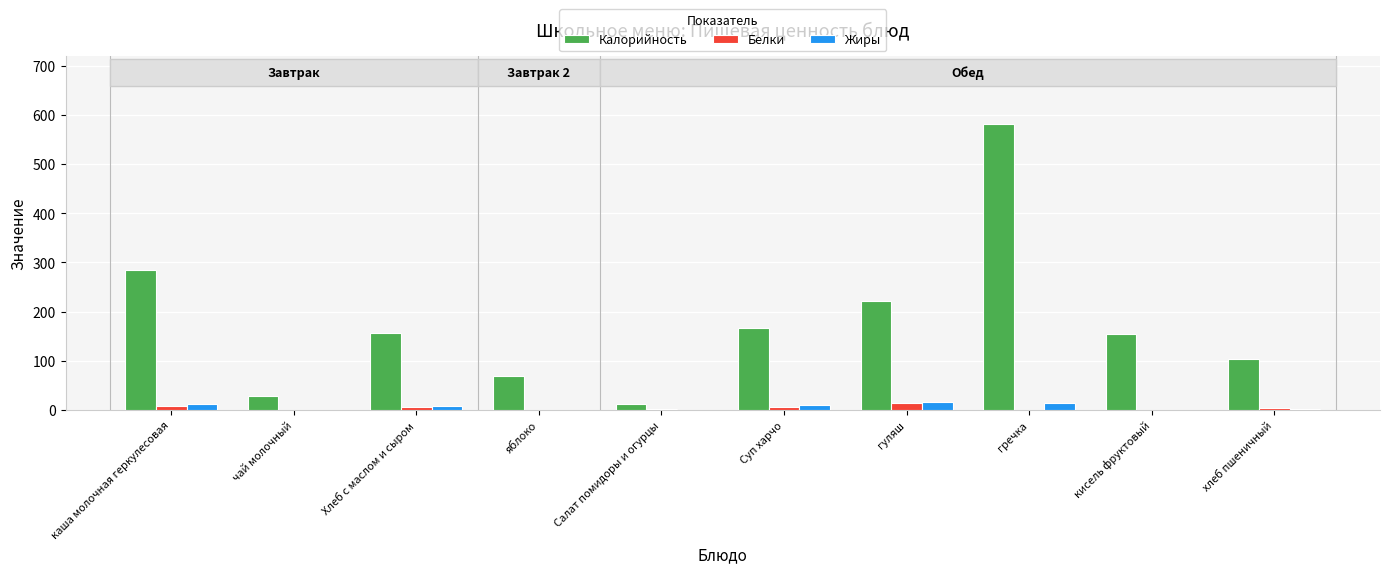

Is the value of Белки at каша молочная геркулесовая greater than the value of Калорийность at Хлеб с маслом и сыром?

No